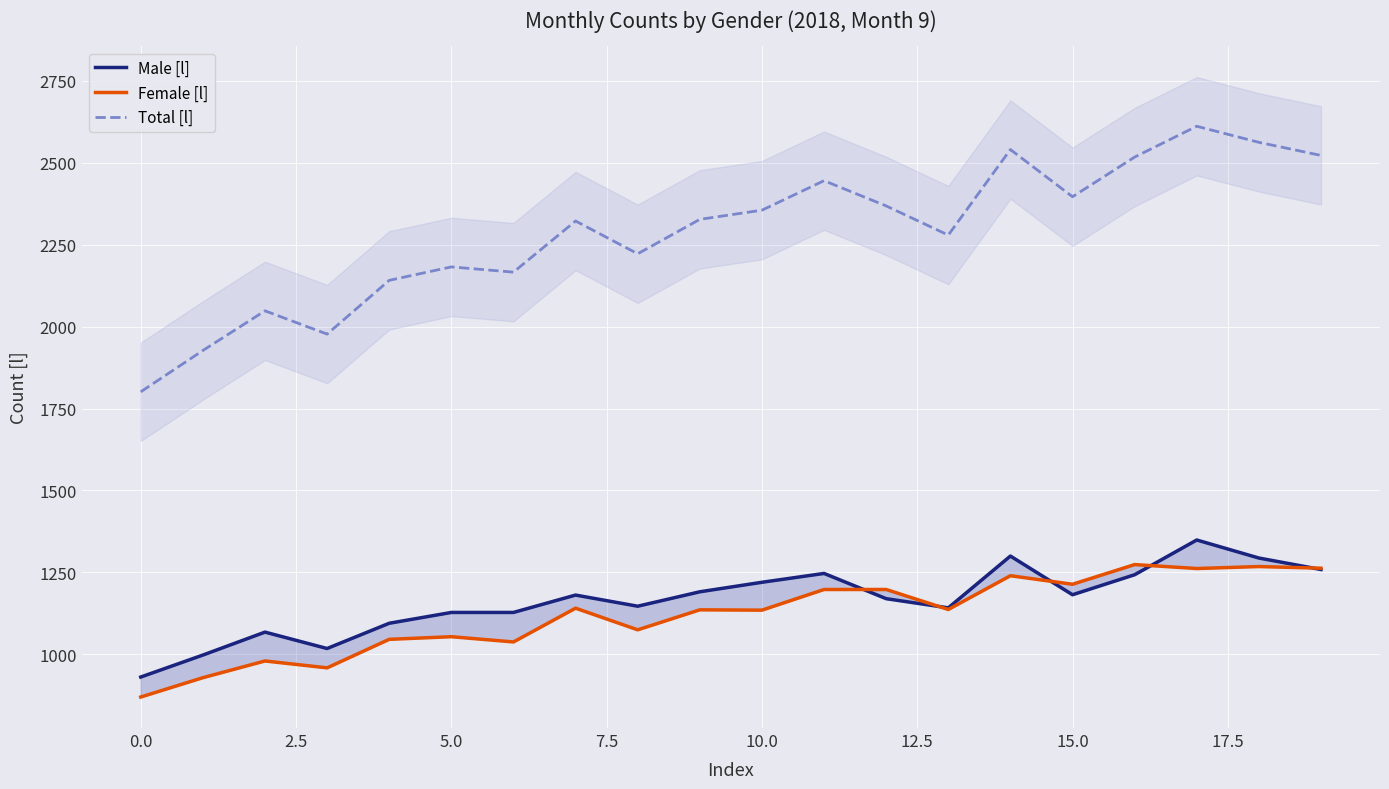

True or false: Male [l] and Total [l] intersect in this chart.

False